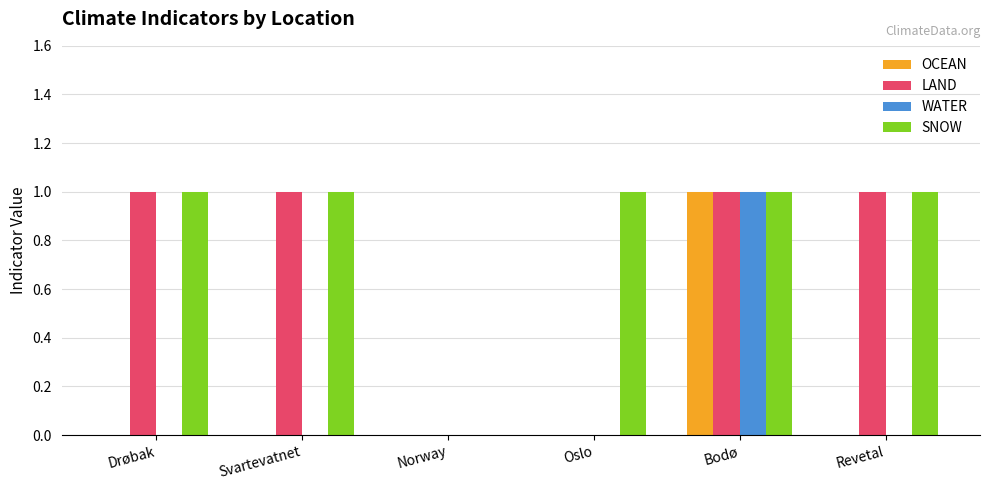

Which series has the largest total across all categories?

SNOW